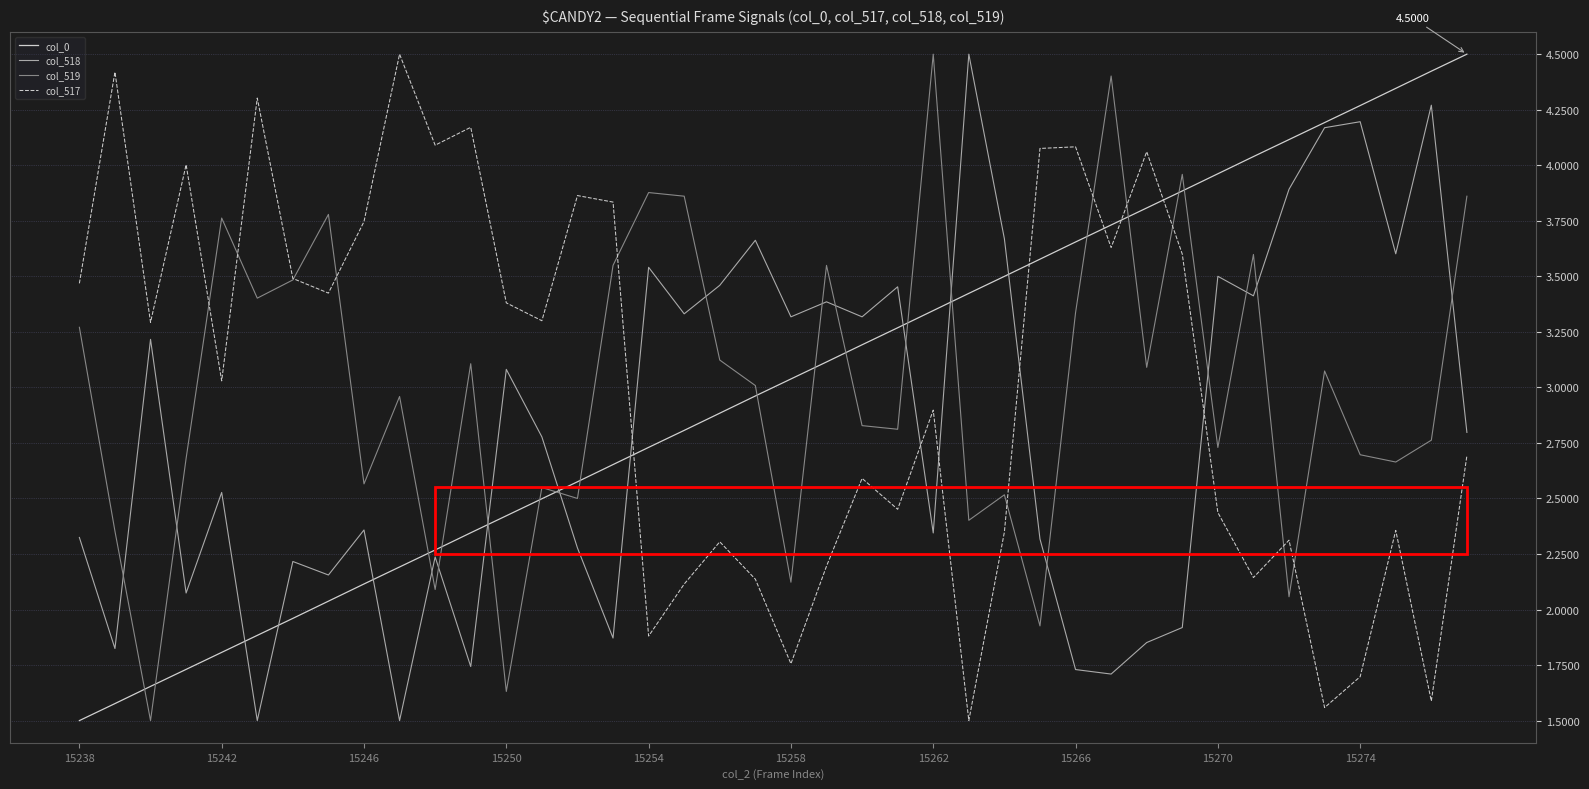

Which series ends up on top after the final intersection of col_0 and col_517?

col_0